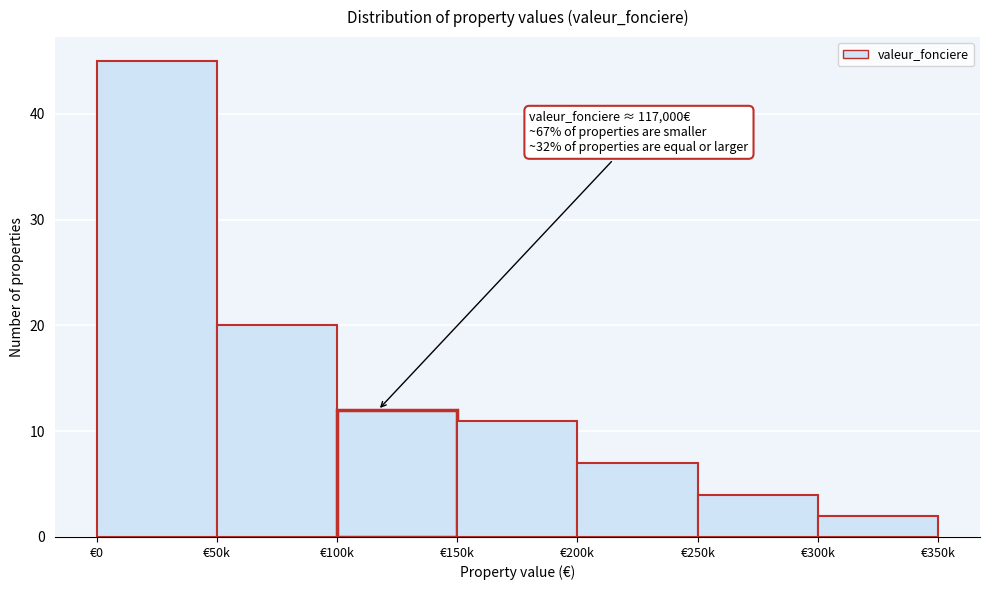

Reading left to right, what are all the values shown in this chart?

€0=45	€50k=20	€100k=12	€150k=11	€200k=7	€250k=4	€300k=2